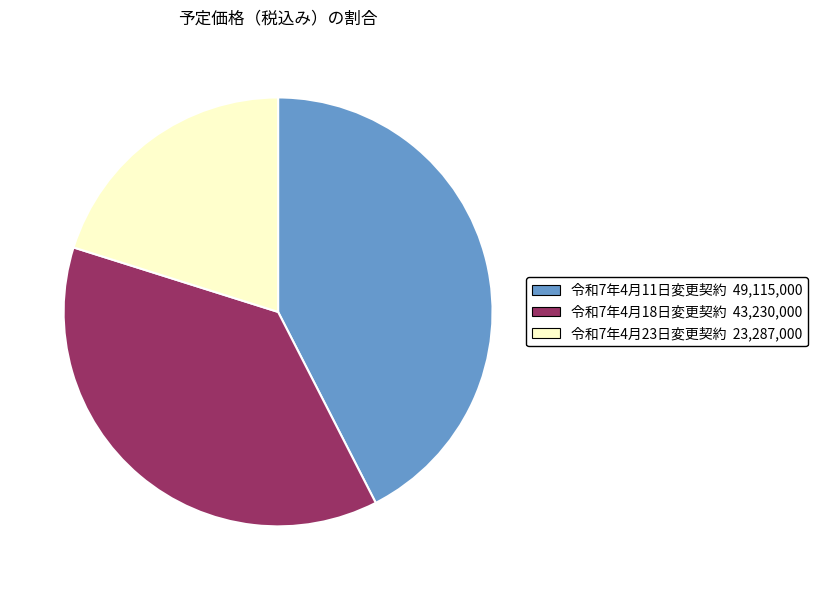

Which has a higher value, 令和7年4月18日変更契約 or 令和7年4月11日変更契約?

令和7年4月11日変更契約